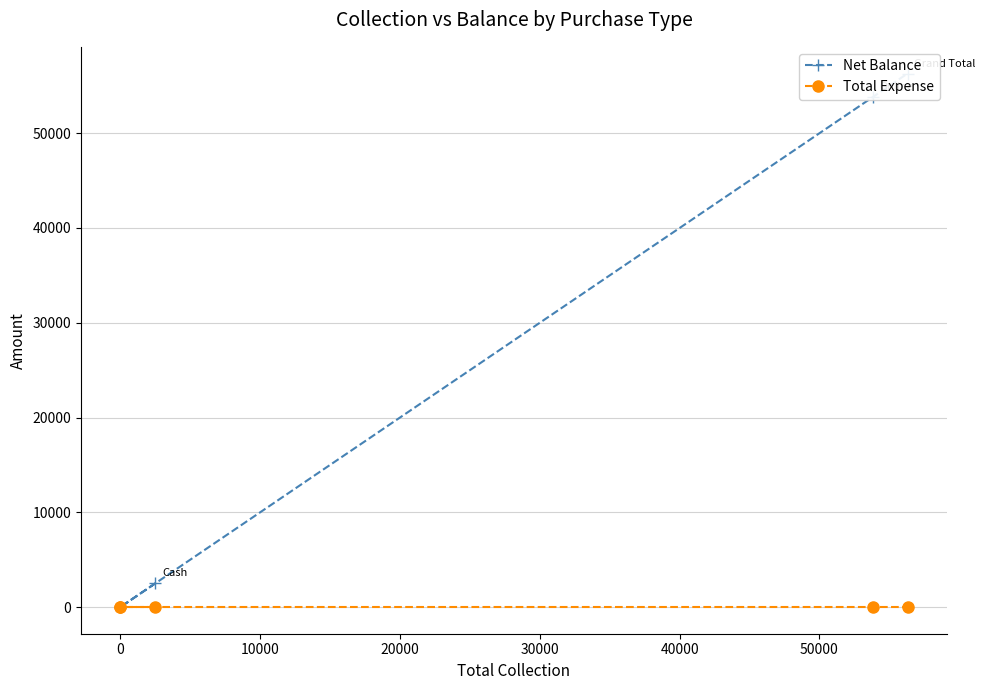

What is the maximum value shown in the chart?

56300